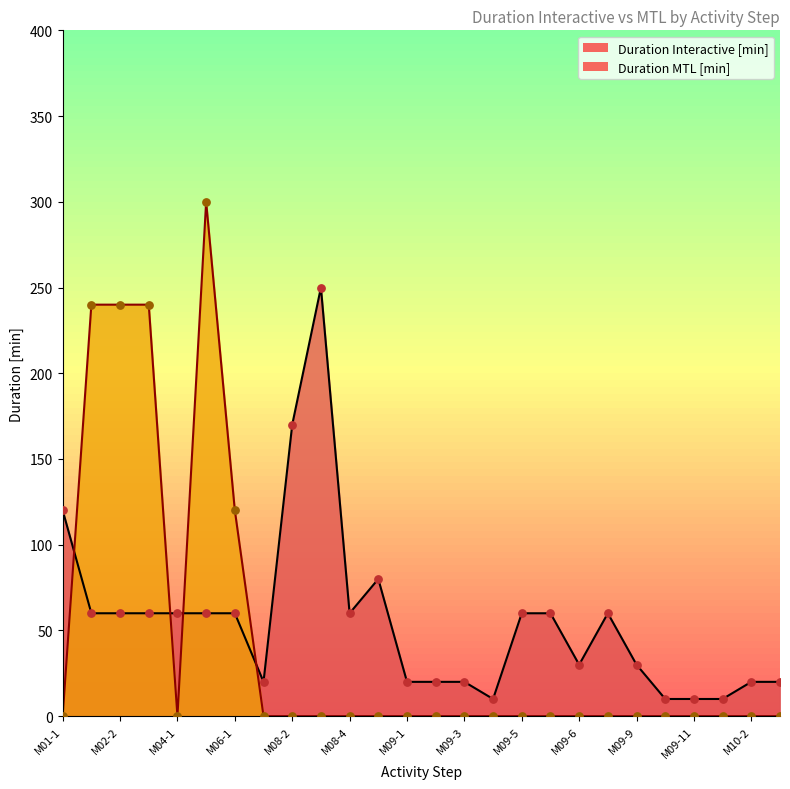

Which series has the largest total across all categories?

Duration Interactive [min]